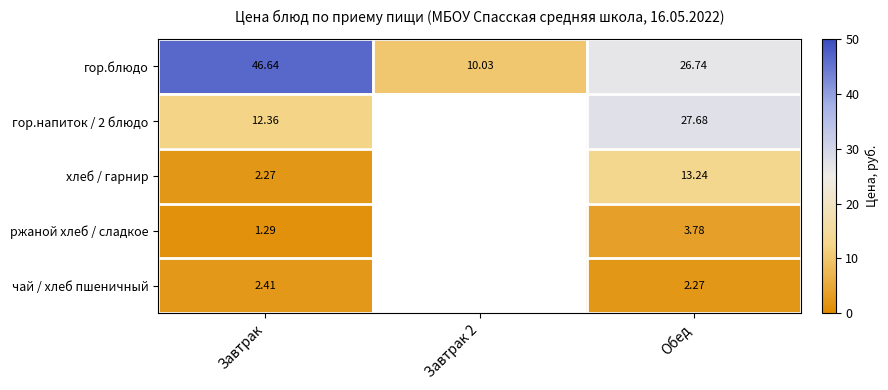

How many data points in гор.блюдо are above 26?

2